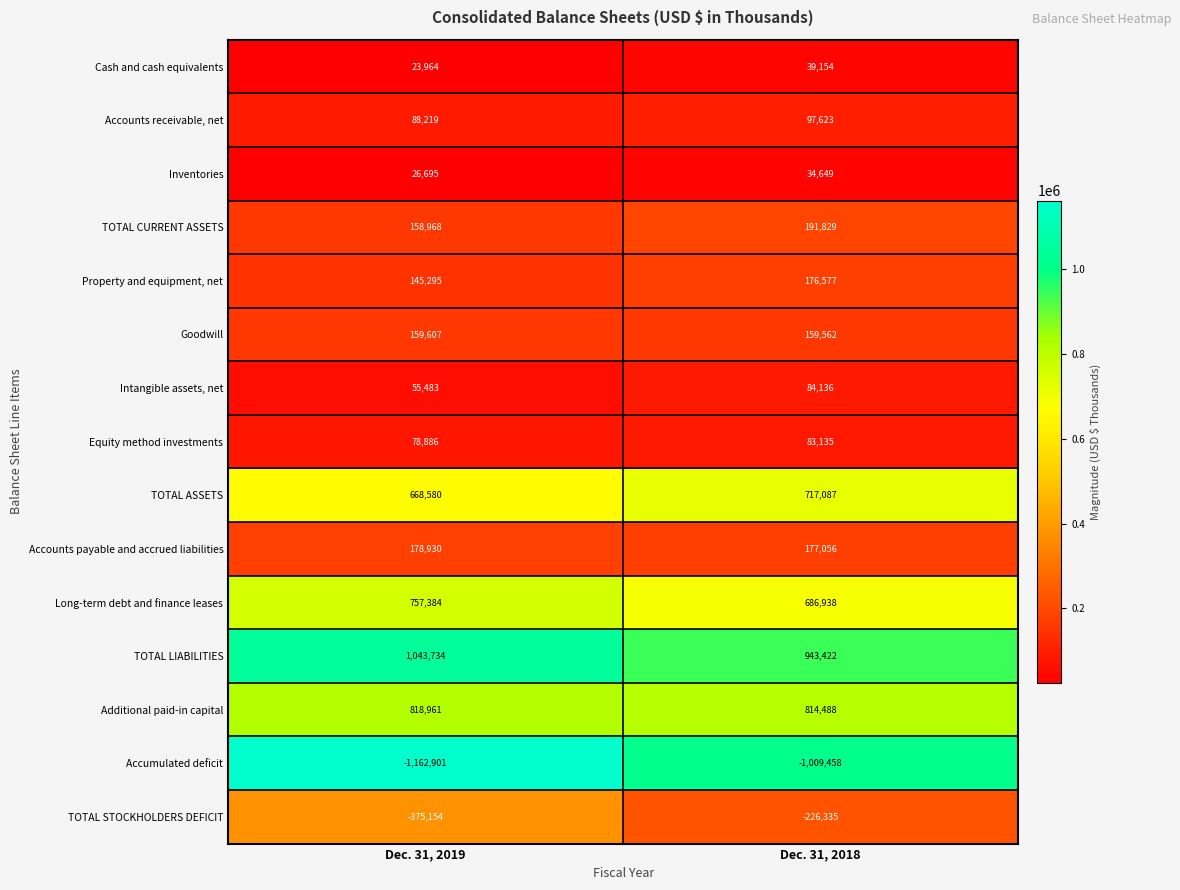

Reading left to right, transcribe all the data shown in this chart.

Cash and cash equivalents: Dec. 31, 2019=23964	Dec. 31, 2018=39154
Accounts receivable, net: Dec. 31, 2019=88219	Dec. 31, 2018=97623
Inventories: Dec. 31, 2019=26695	Dec. 31, 2018=34649
TOTAL CURRENT ASSETS: Dec. 31, 2019=158968	Dec. 31, 2018=191829
Property and equipment, net: Dec. 31, 2019=145295	Dec. 31, 2018=176577
Goodwill: Dec. 31, 2019=159607	Dec. 31, 2018=159562
Intangible assets, net: Dec. 31, 2019=55483	Dec. 31, 2018=84136
Equity method investments: Dec. 31, 2019=78886	Dec. 31, 2018=83135
TOTAL ASSETS: Dec. 31, 2019=668580	Dec. 31, 2018=717087
Accounts payable and accrued liabilities: Dec. 31, 2019=178930	Dec. 31, 2018=177056
Long-term debt and finance leases: Dec. 31, 2019=757384	Dec. 31, 2018=686938
TOTAL LIABILITIES: Dec. 31, 2019=1043734	Dec. 31, 2018=943422
Additional paid-in capital: Dec. 31, 2019=818961	Dec. 31, 2018=814488
Accumulated deficit: Dec. 31, 2019=-1162901	Dec. 31, 2018=-1009458
TOTAL STOCKHOLDERS DEFICIT: Dec. 31, 2019=-375154	Dec. 31, 2018=-226335